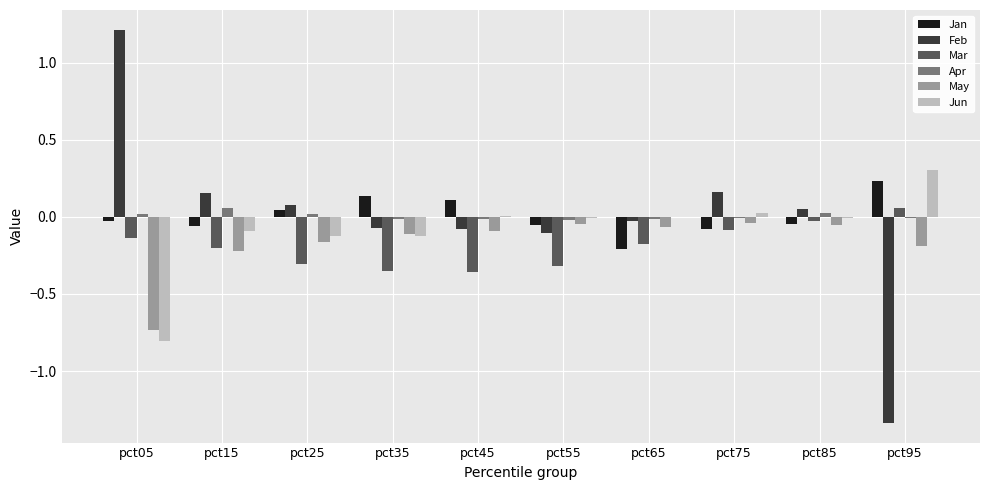

What is the sum of all Jun values?

-0.8